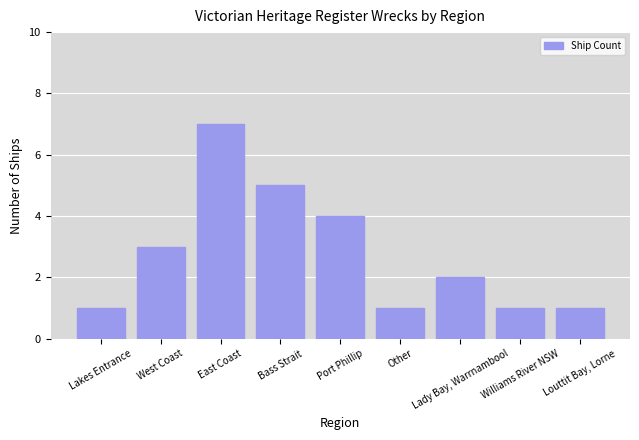

What is the difference between the second highest and minimum values?

4